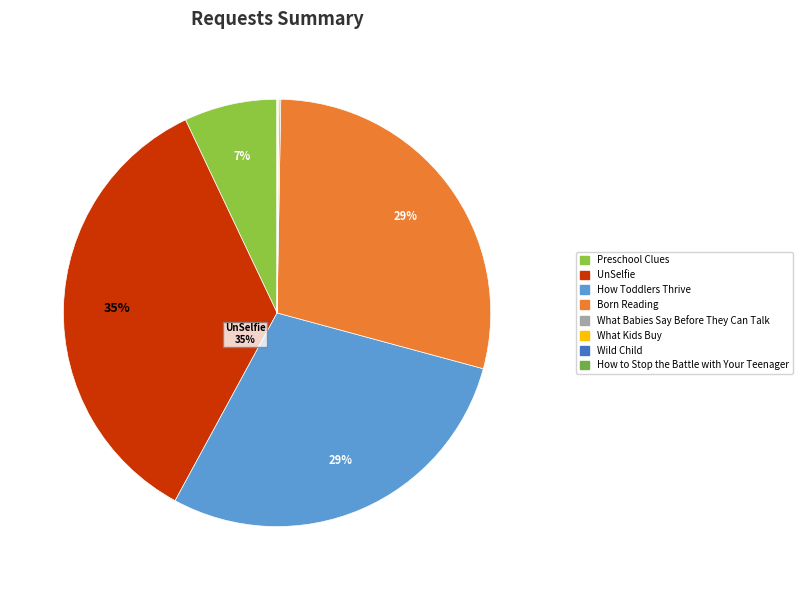

Is there any slice that represents more than half of the pie?

No